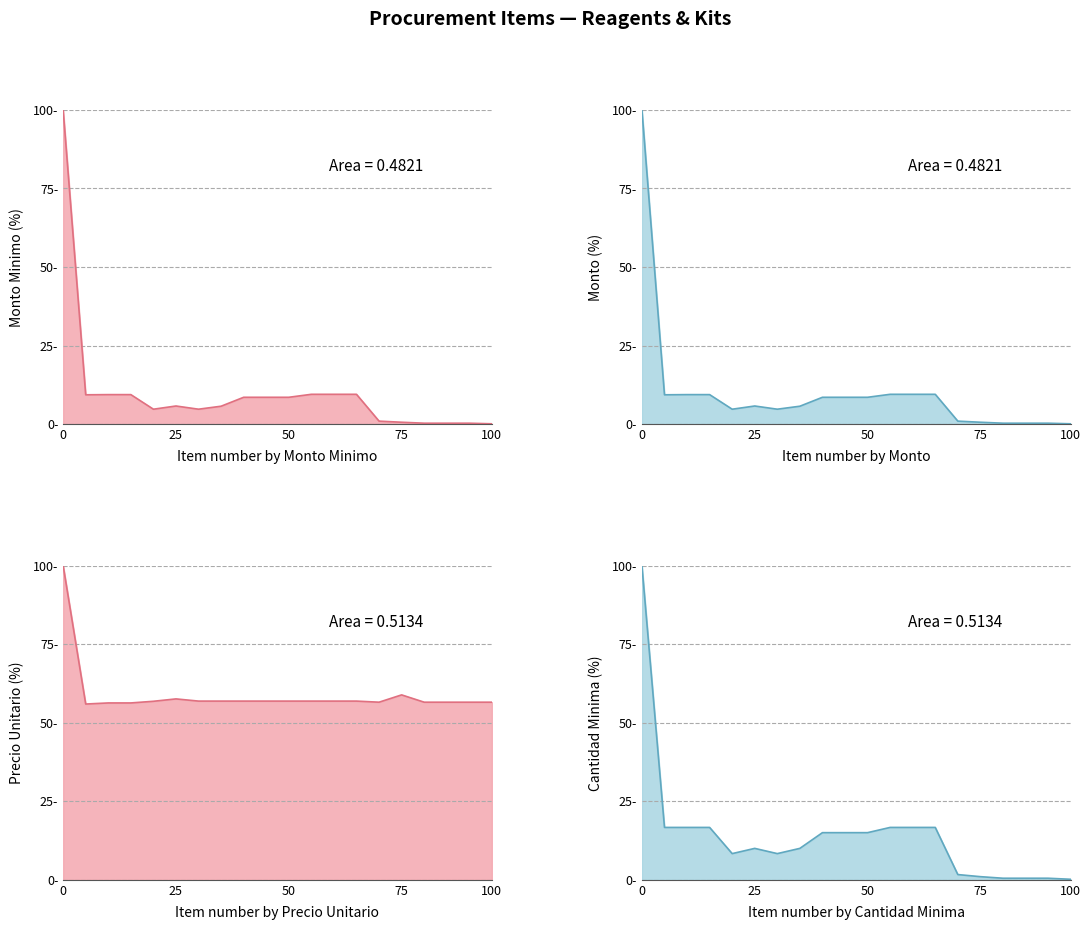

True or false: monto_minimo and monto intersect in this chart.

False